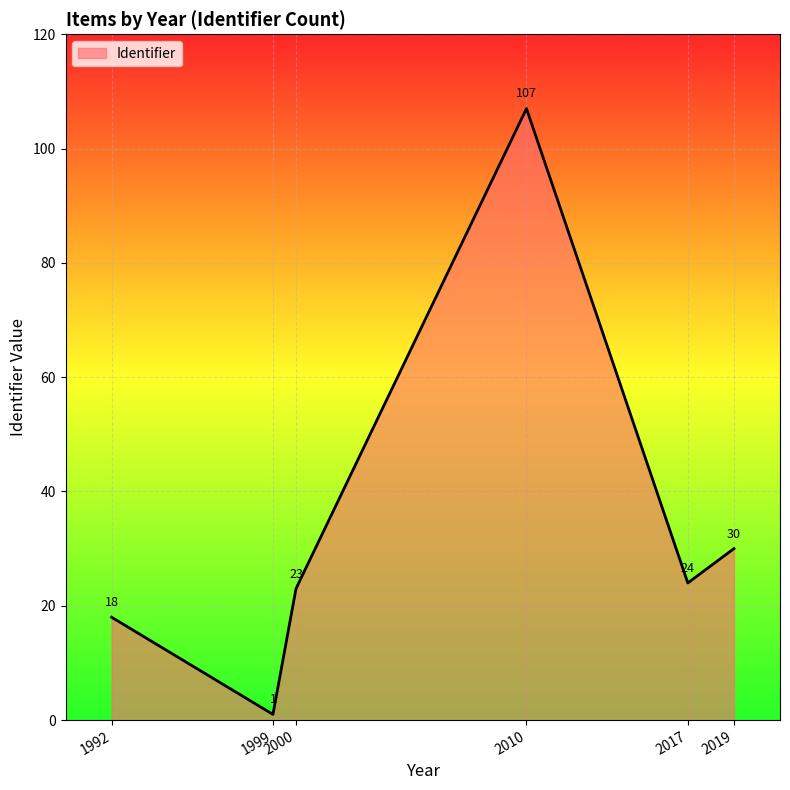

How many interior local peaks (higher than both neighbors) does the data have?

1